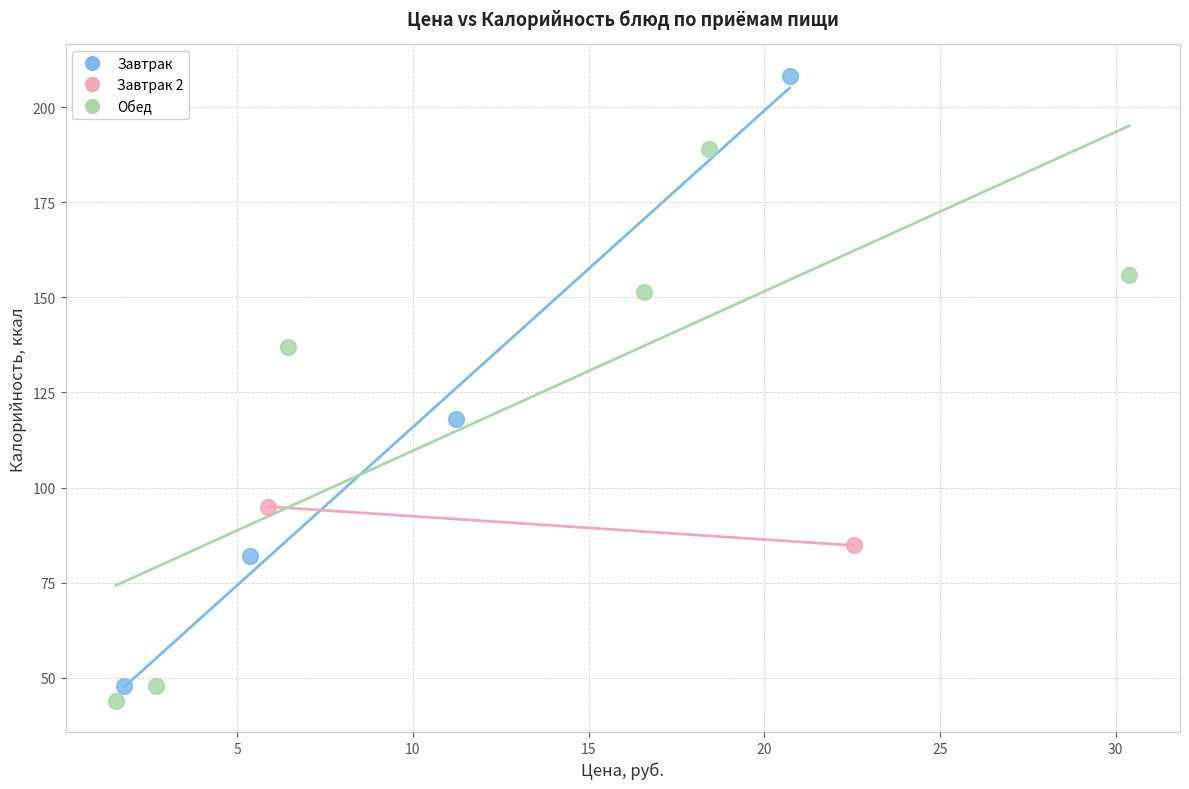

What are all the series names shown in the legend?

Завтрак, Завтрак 2, Обед